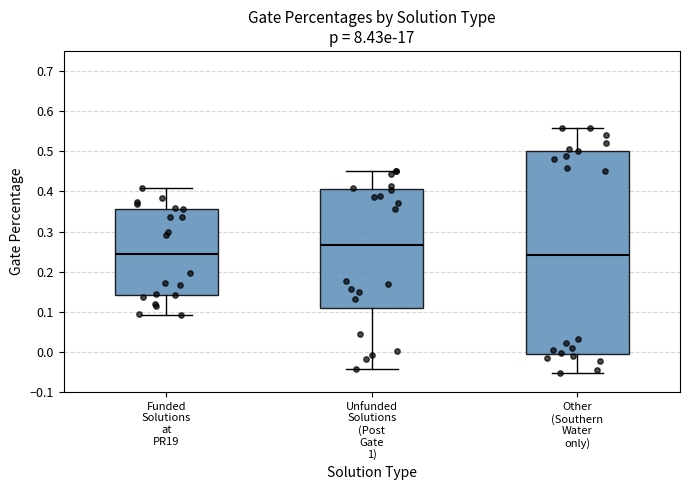

Reading left to right, transcribe this box plot: for each box, give where its median line is, the range the box spans, and where its two whiskers end, as read against the y-axis. The values are not printed on the chart, so give them approximately, as read against the axis.

Funded Solutions at PR19: median 0.24, box 0.14 to 0.36, whiskers 0.09 to 0.41
Unfunded Solutions (Post Gate 1): median 0.27, box 0.11 to 0.41, whiskers -0.04 to 0.45
Other (Southern Water only): median 0.24, box 0.00 to 0.50, whiskers -0.05 to 0.56